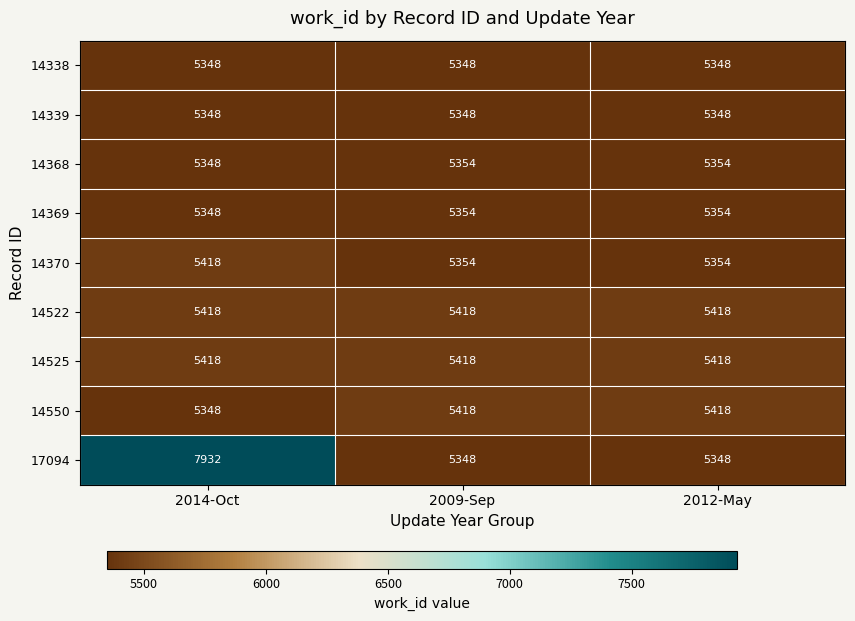

Reading right to left, transcribe all the data shown in this chart.

14338: 5348	5348	5348
14339: 5348	5348	5348
14368: 5354	5354	5348
14369: 5354	5354	5348
14370: 5354	5354	5418
14522: 5418	5418	5418
14525: 5418	5418	5418
14550: 5418	5418	5348
17094: 5348	5348	7932